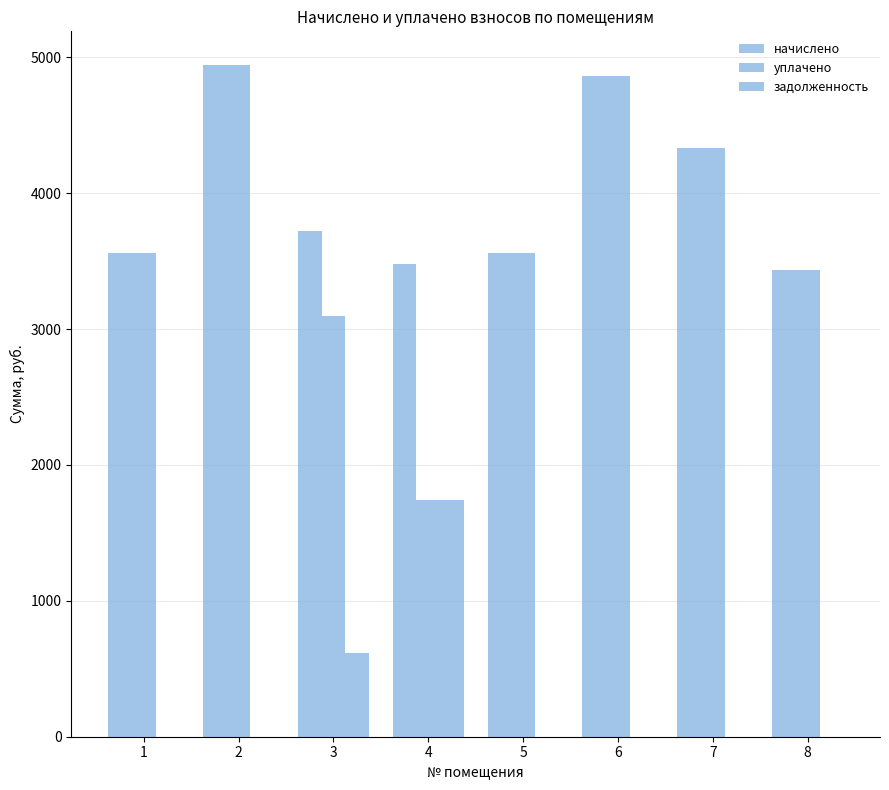

What is the greatest value displayed?

4943.2